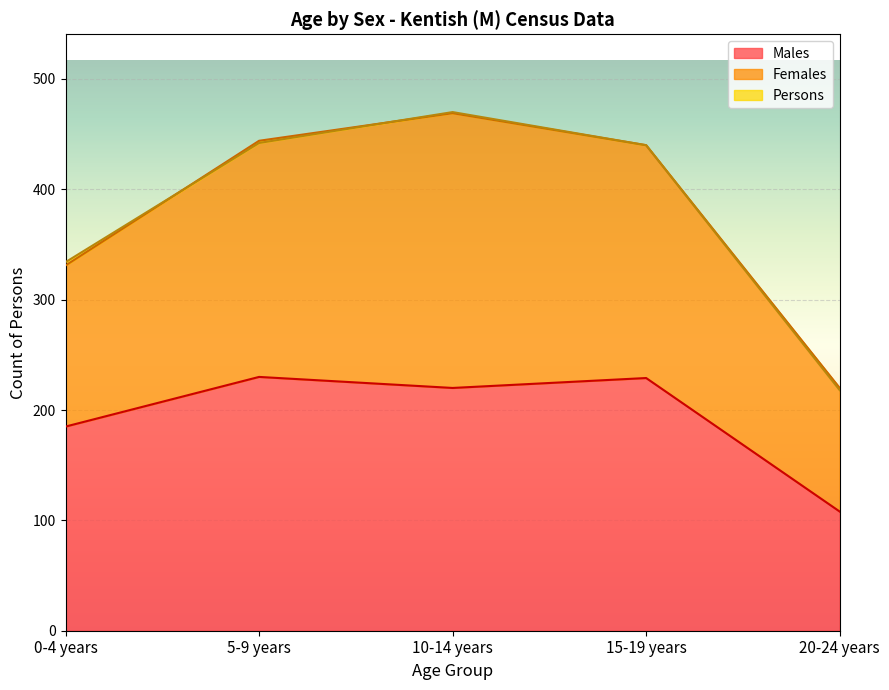

What is the sum of the Persons values at 10-14 years and 20-24 years?

688